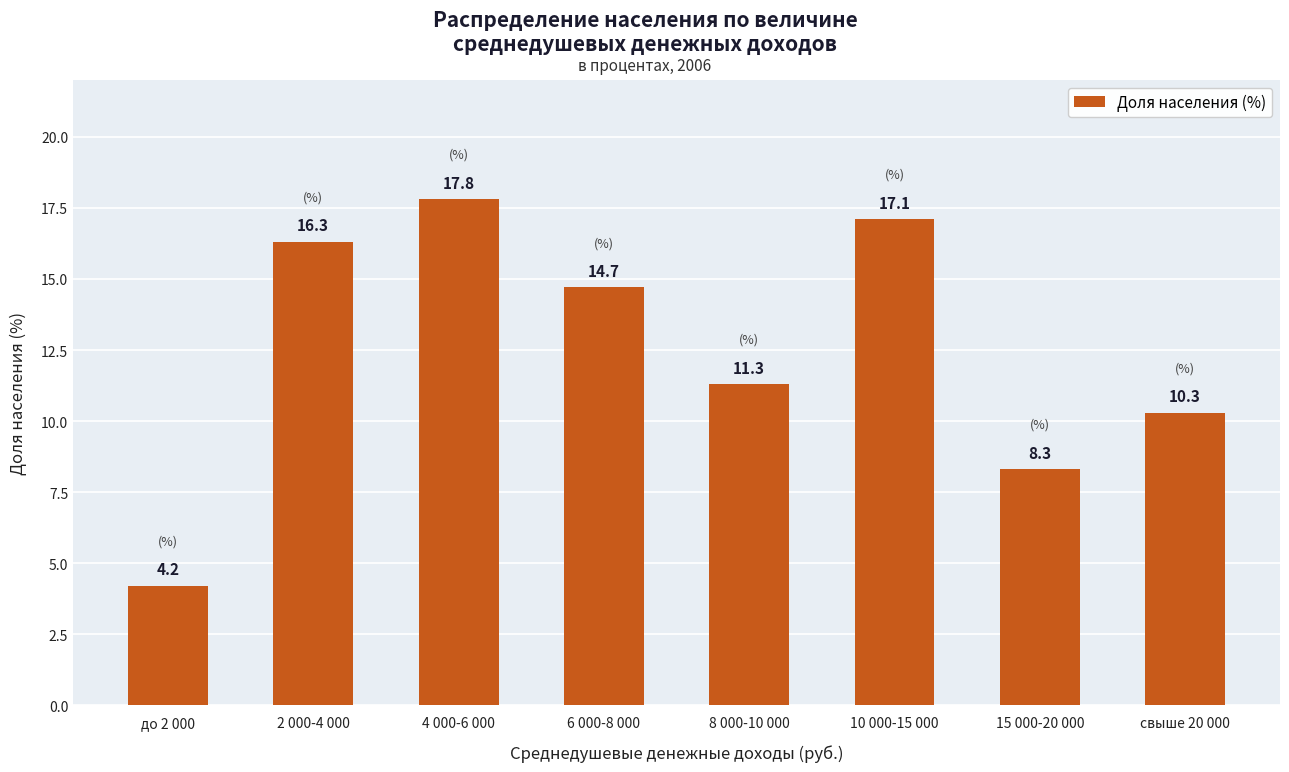

Between до 2 000 and 15 000-20 000, which is larger?

15 000-20 000